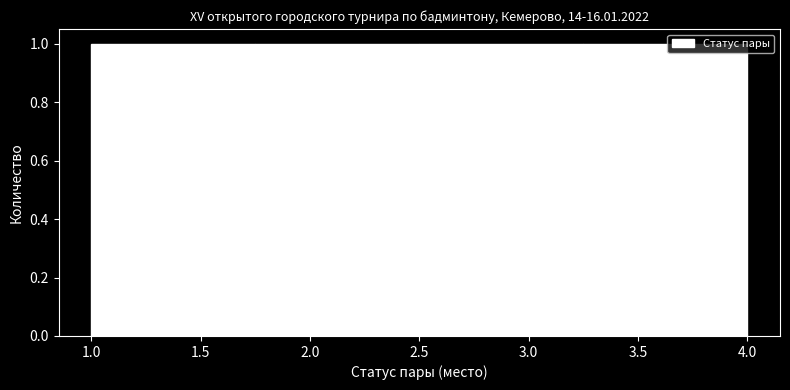

Reading left to right, list every bar in this chart as the range it spans on the x-axis followed by its height. The values are not printed on the chart, so give them approximately, as read against the axis.

1.00 to 1.75: 1
1.75 to 2.50: 1
2.50 to 3.25: 1
3.25 to 4.00: 1